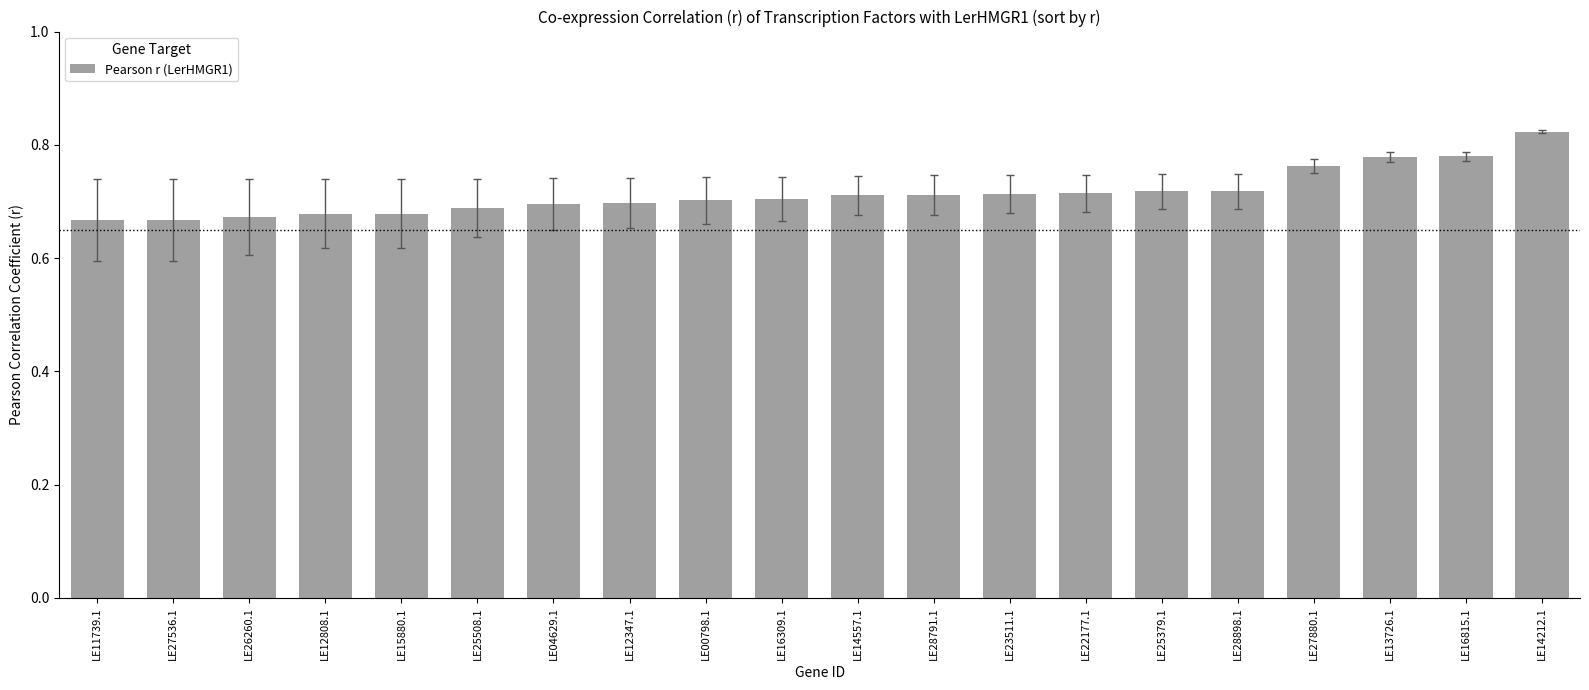

Between LE12808.1 and LE28898.1, which is larger?

LE28898.1